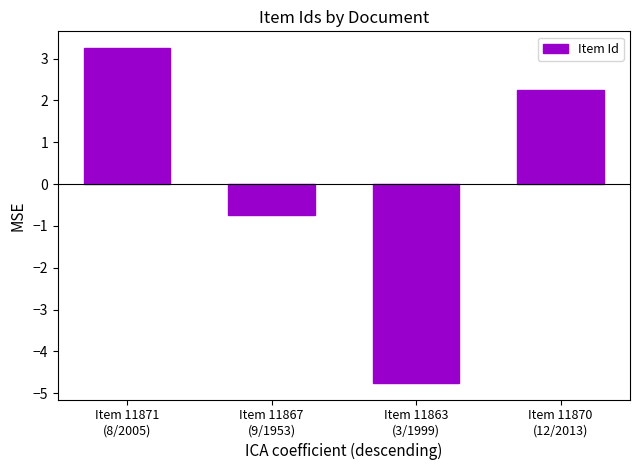

What is the label of the 3rd bar from the left?

Item 11863
(3/1999)